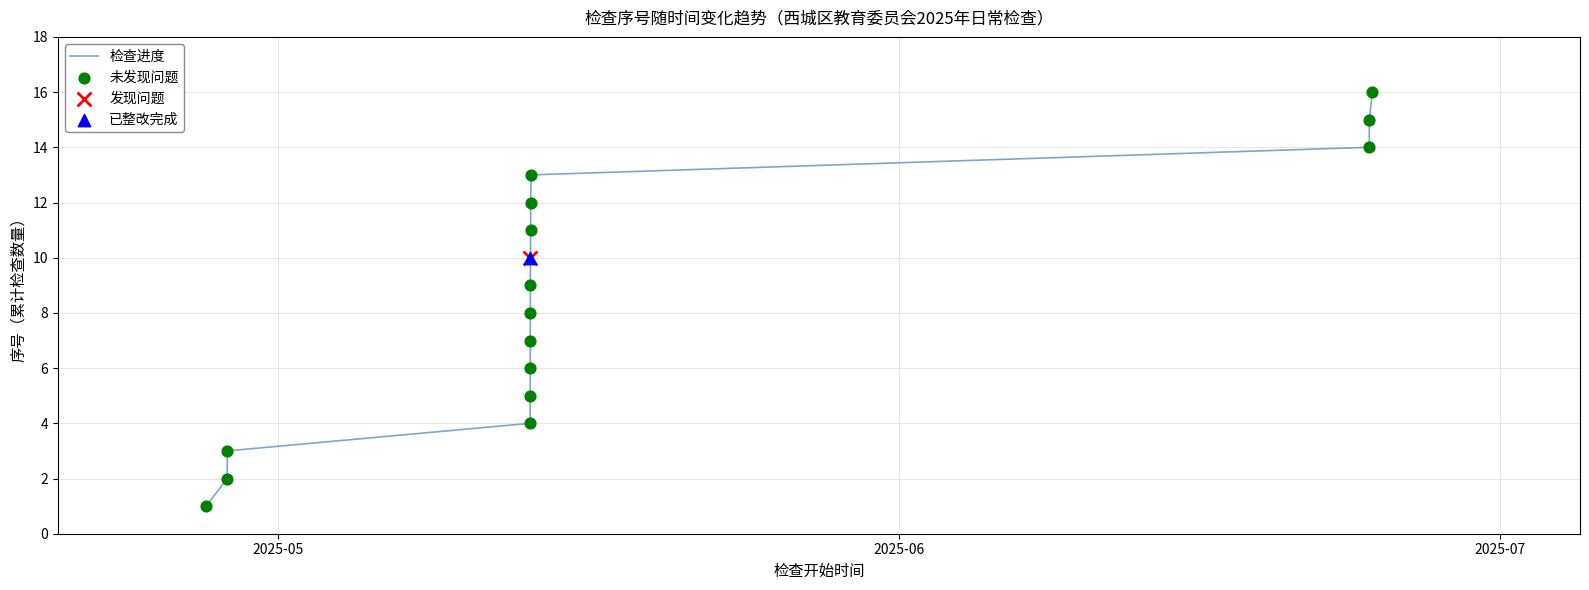

What is the ratio of the value at 2025-05-13 14:10:19 to the value at 2025-04-27 09:44:30?

7.0